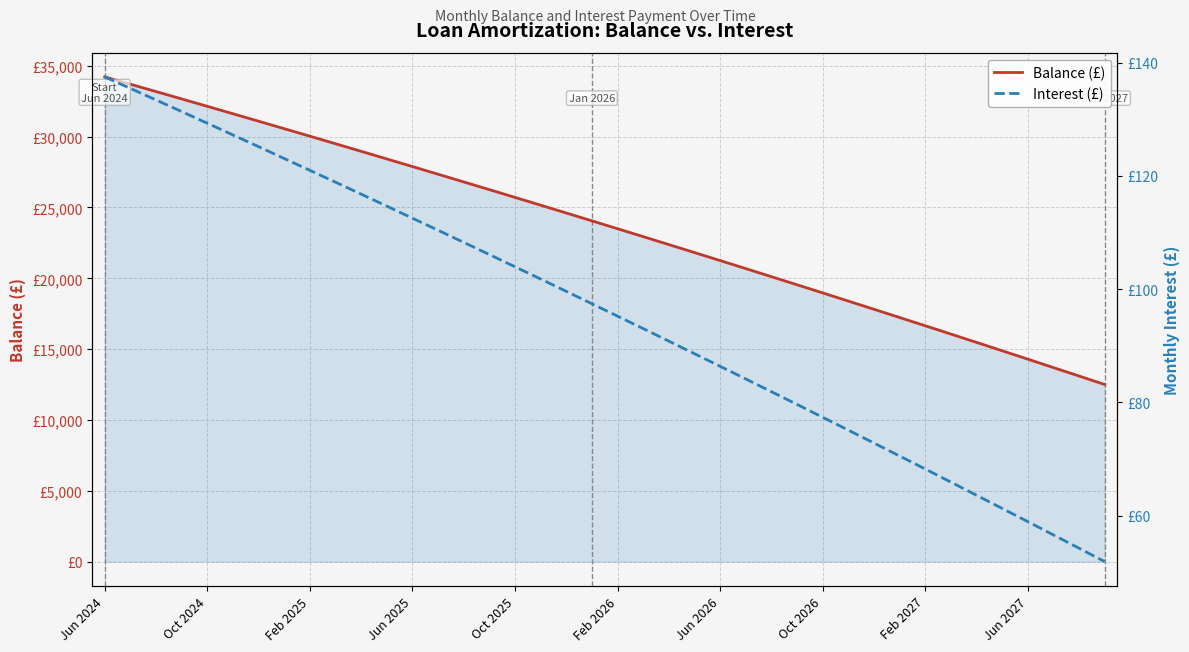

What are all the series names shown in the legend?

Balance (£), Interest (£)